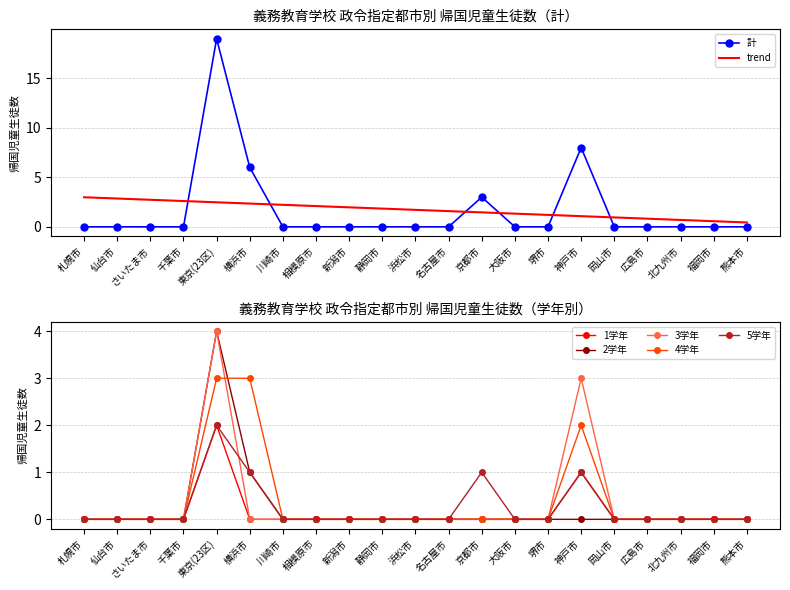

The 2学年 series shows 0 at 大阪市. True or false?

True